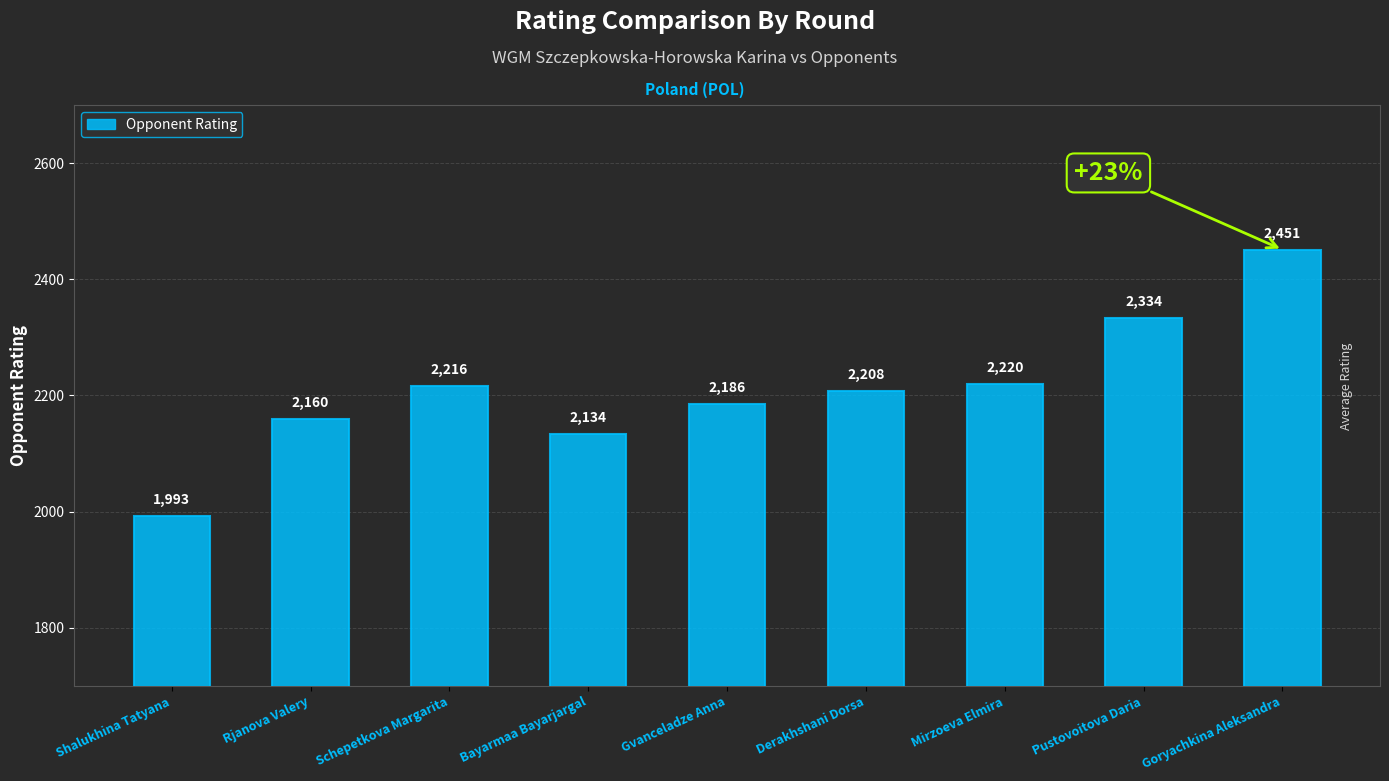

Which has a higher value, Derakhshani Dorsa or Pustovoitova Daria?

Pustovoitova Daria